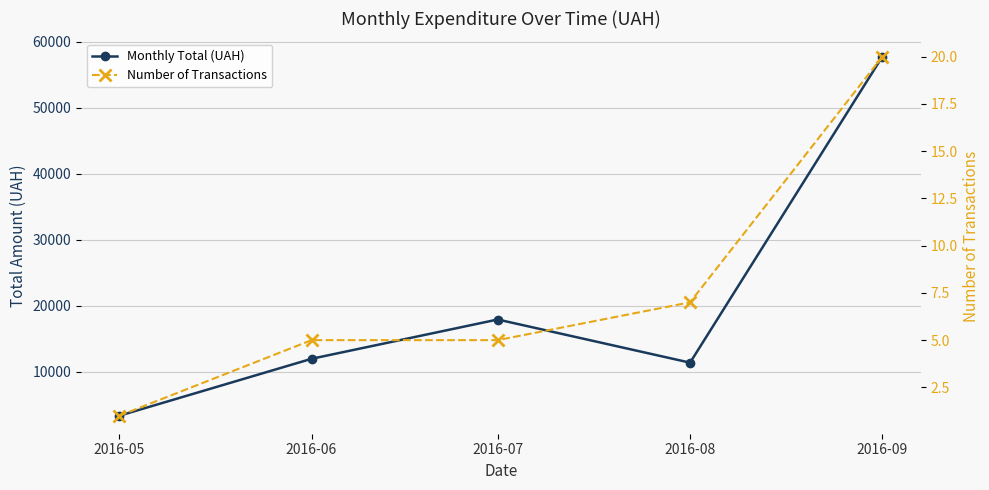

The Monthly Total (UAH) series shows 2206.4 at 2016-05. True or false?

False